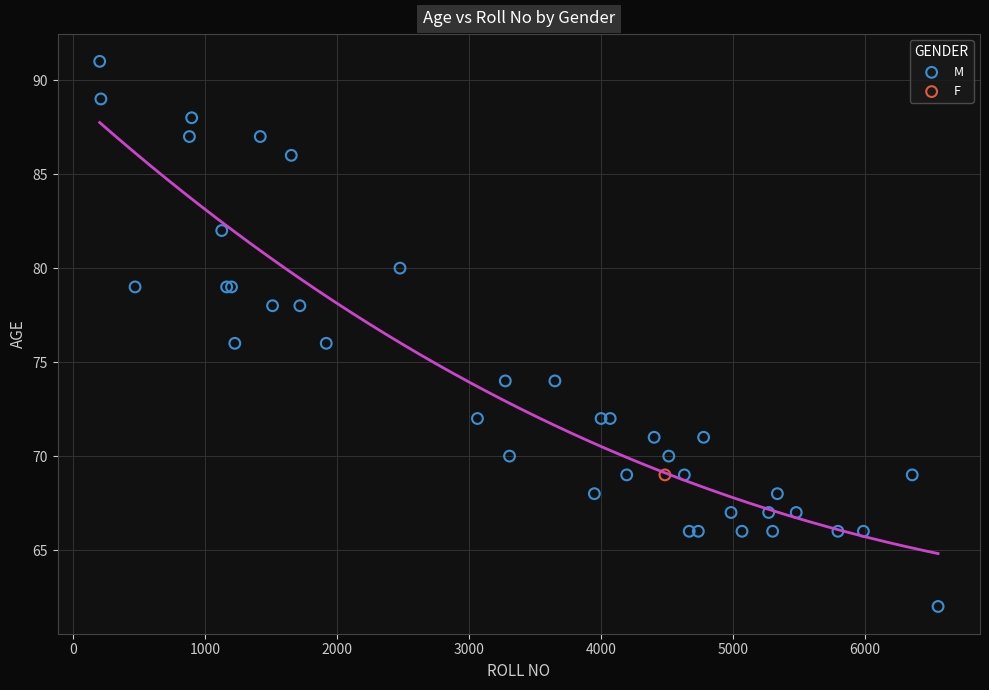

What are all the series names shown in the legend?

M, F